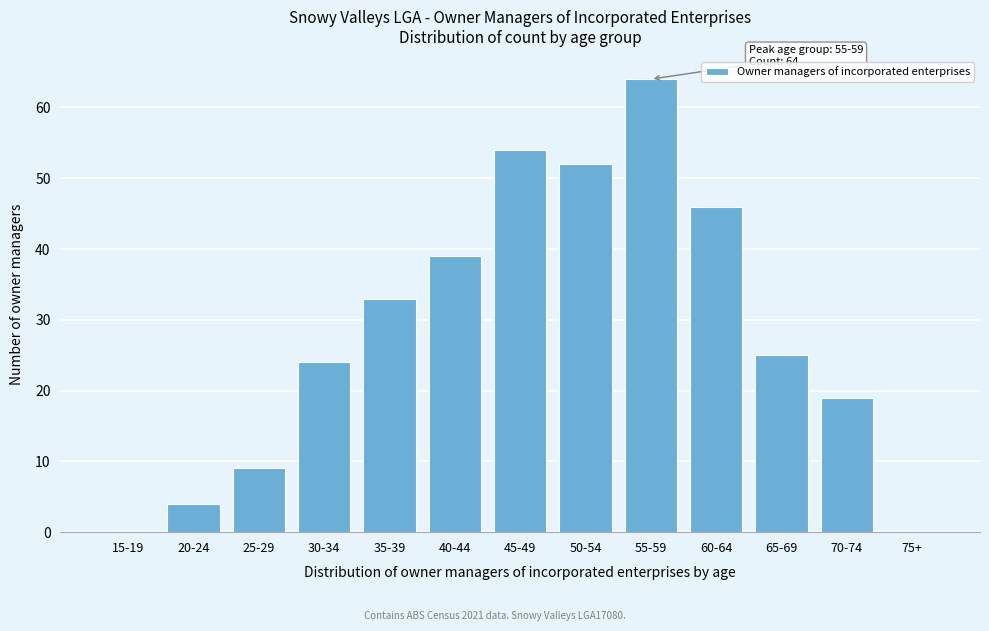

Reading left to right, list all the values displayed in this chart.

15-19=0	20-24=4	25-29=9	30-34=24	35-39=33	40-44=39	45-49=54	50-54=52	55-59=64	60-64=46	65-69=25	70-74=19	75+=0